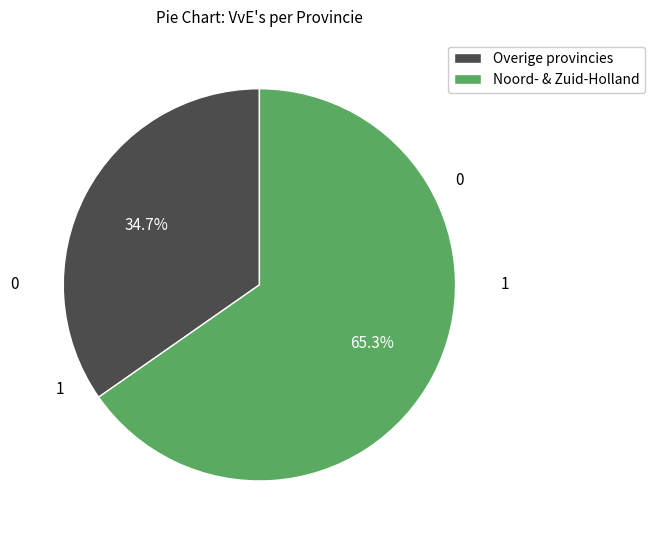

Does any single category account for the majority?

Yes